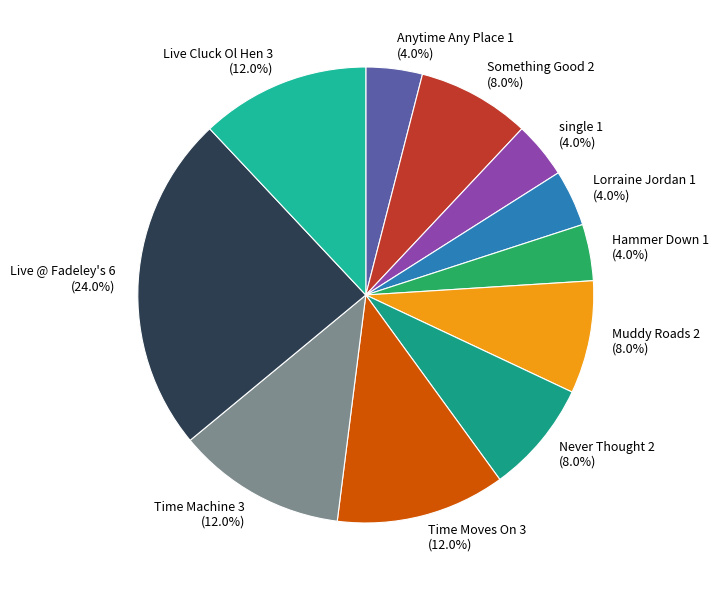

To the nearest percent, what is the difference between the Hammer Down and Muddy Roads slice percentages?

4%